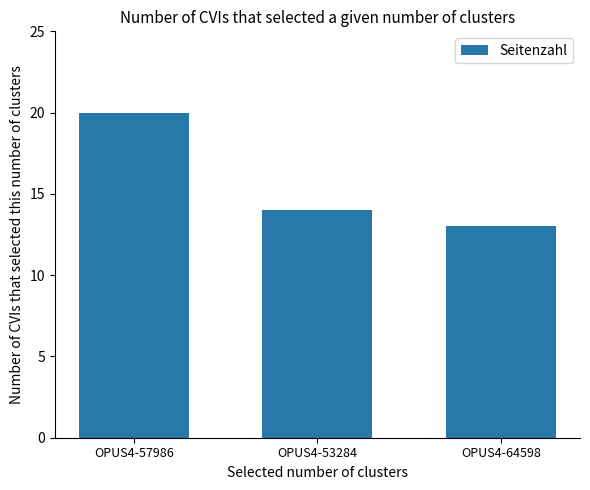

List the labels in order of value, largest first.

OPUS4-57986, OPUS4-53284, OPUS4-64598